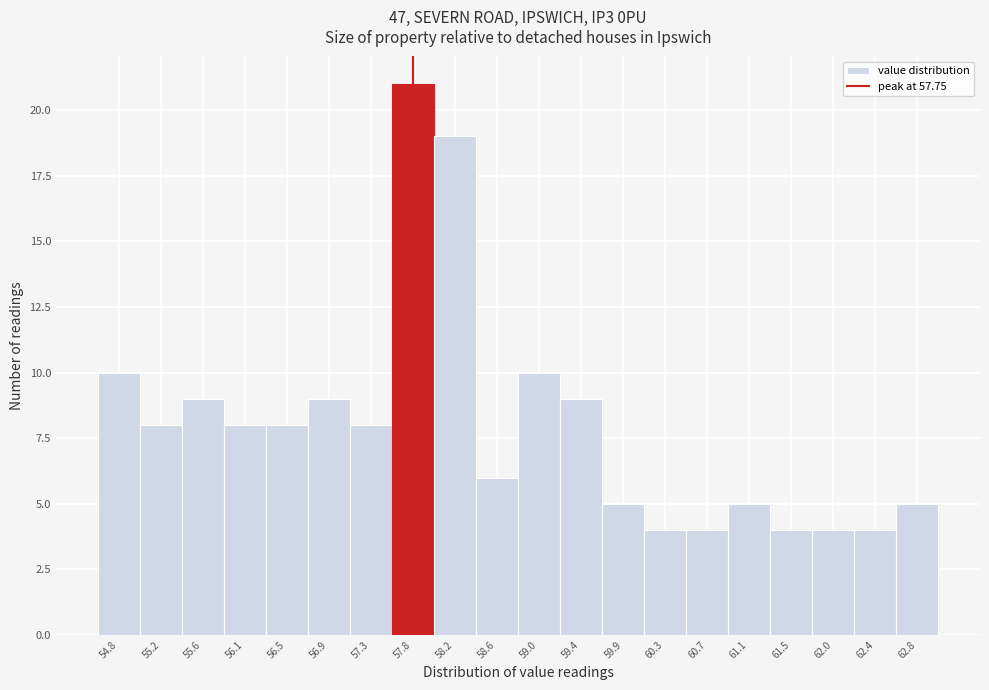

Which range on the x-axis has the tallest bar?

57.54 to 57.96